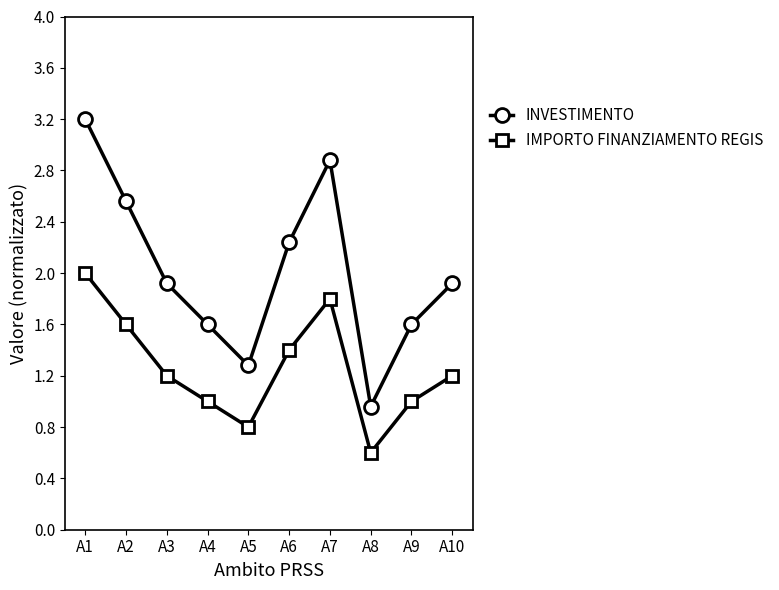

List the series in order of their peak value, lowest first.

IMPORTO FINANZIAMENTO REGIS, INVESTIMENTO